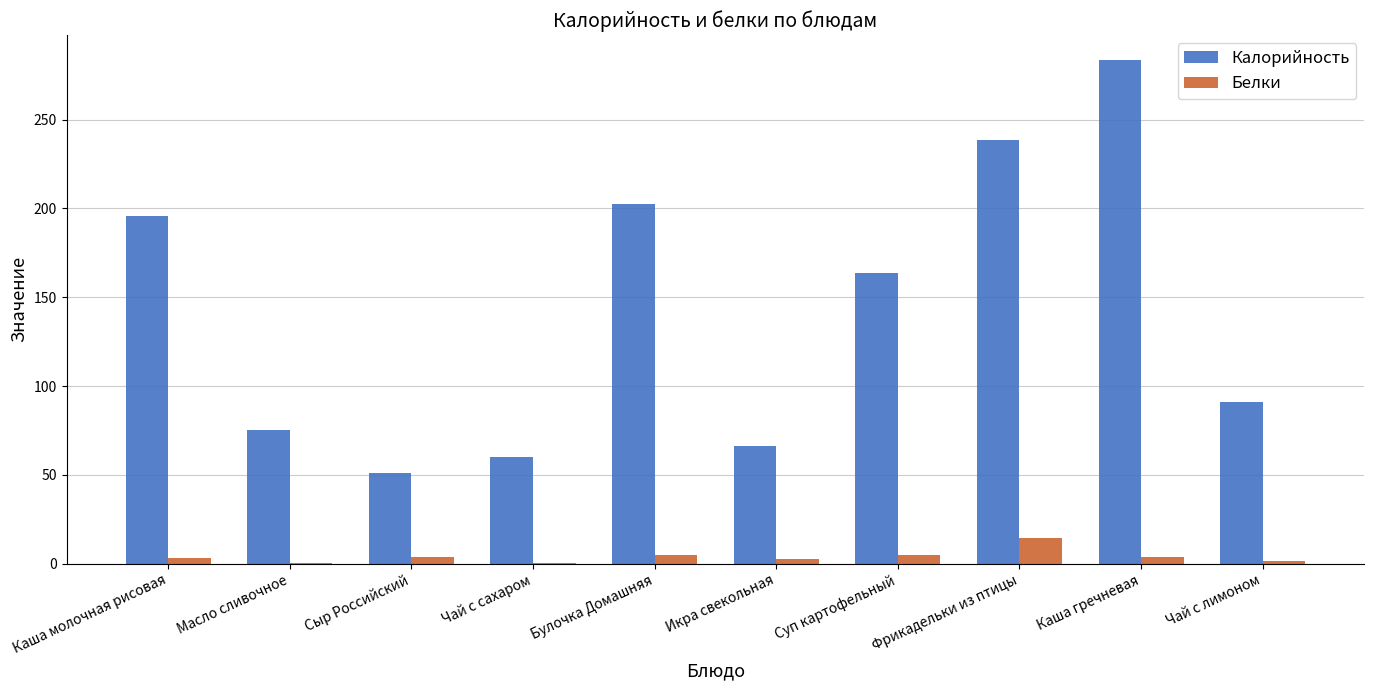

What is the sum of all Белки values?

38.9